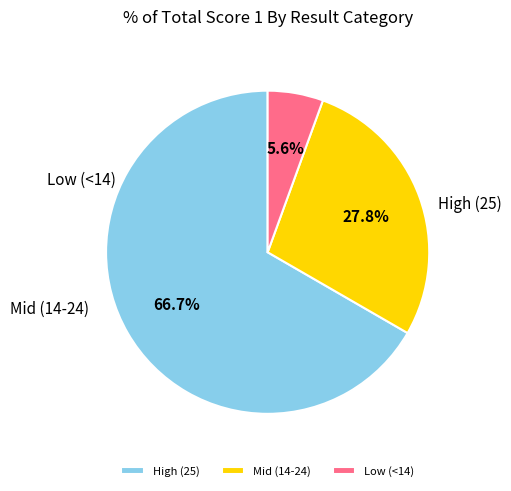

Which category accounts for the majority?

High (25)